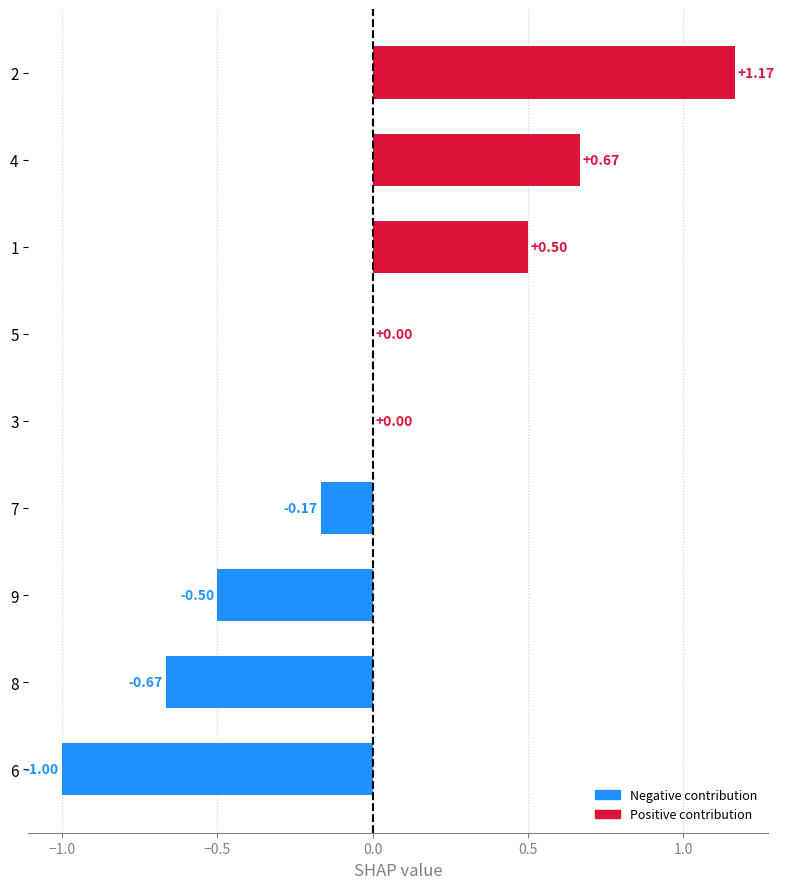

What is the change in value from 6 to 7?

+0.8